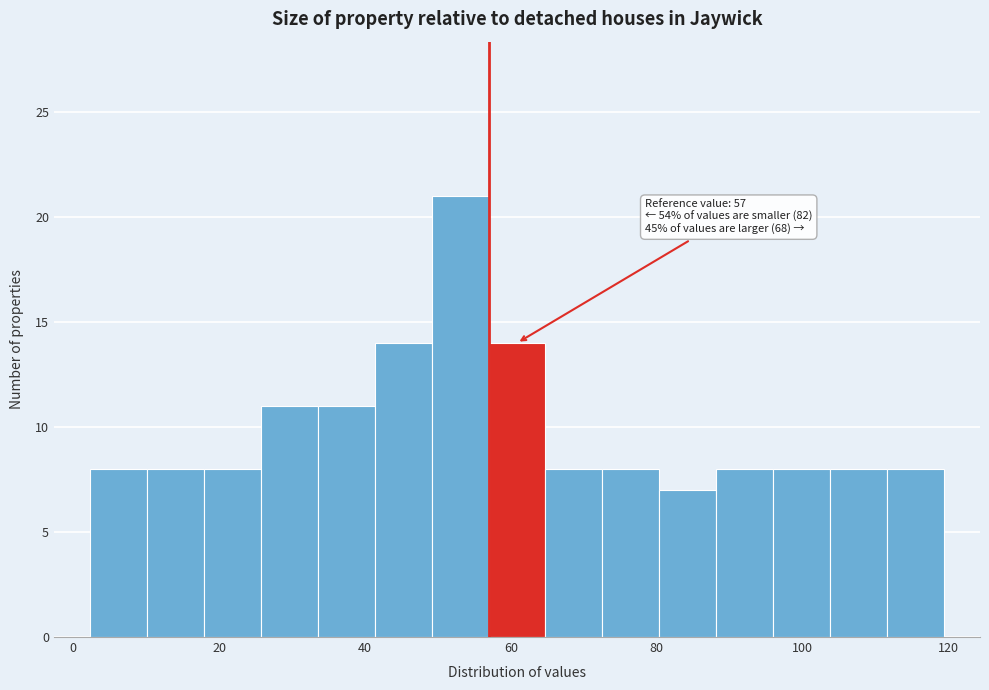

Read against the x-axis, roughly where is the centre of the tallest bar?

54